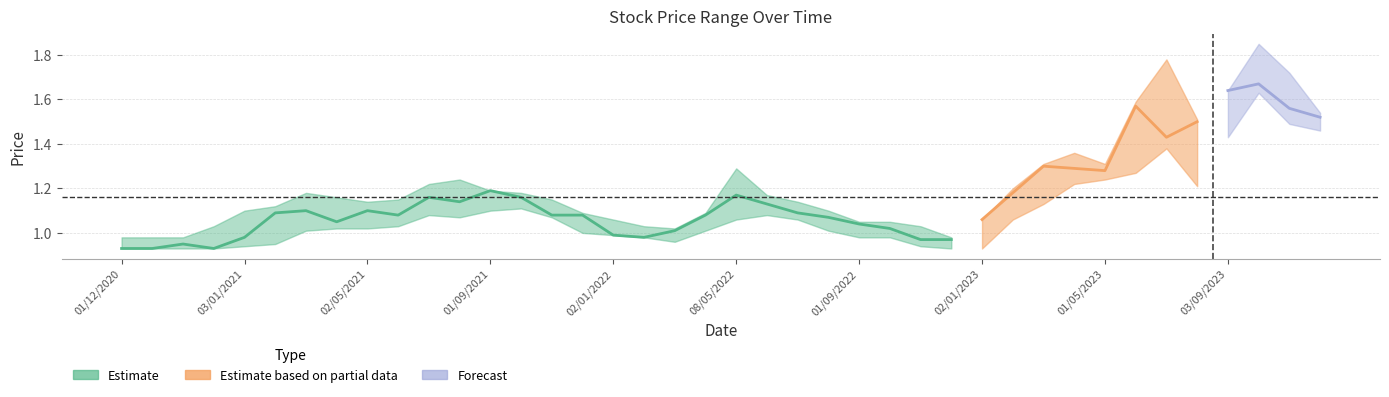

Which category has the highest value in the high series?

37